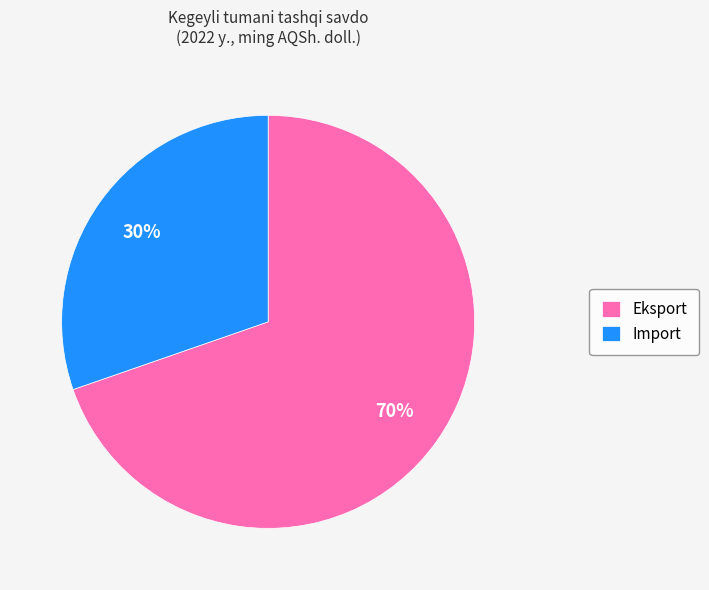

To the nearest percent, what is the combined percentage of Eksport and Import?

100%